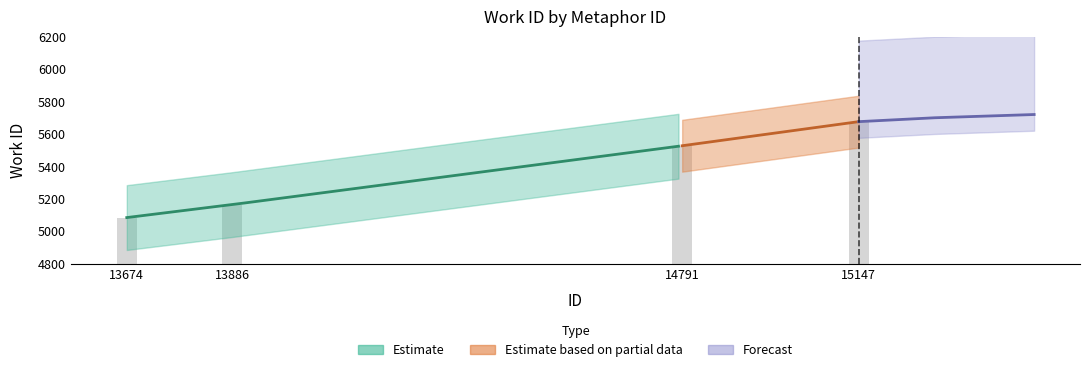

Rank the categories by value from lowest to highest.

13674, 13886, 14791, 15147